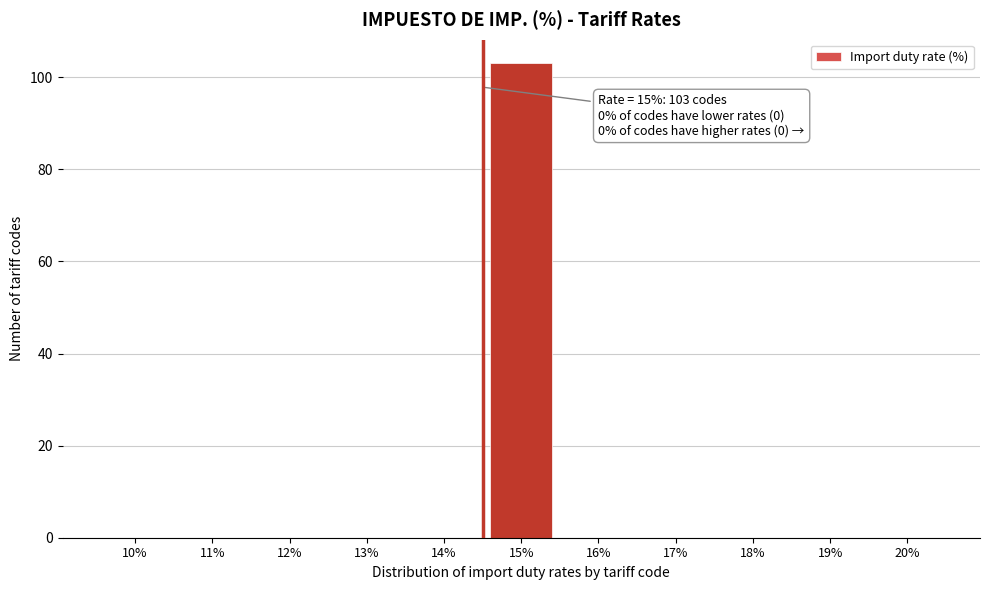

Reading right to left, list all the values displayed in this chart.

20%=0	19%=0	18%=0	17%=0	16%=0	15%=103	14%=0	13%=0	12%=0	11%=0	10%=0